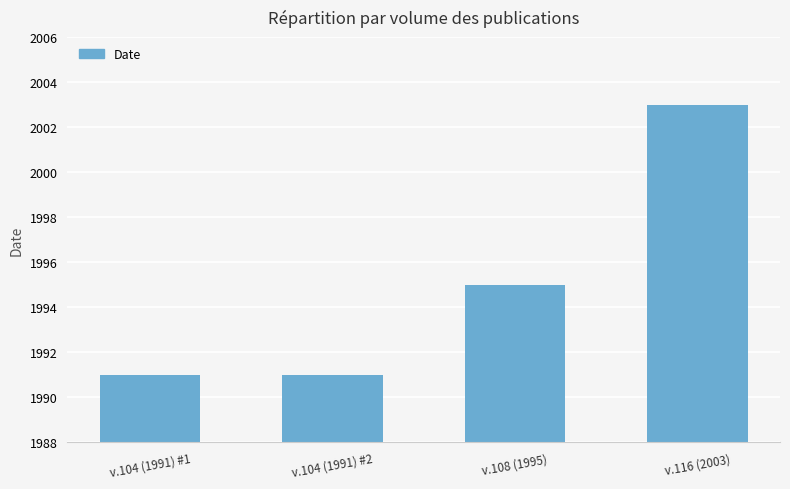

Reading left to right, extract all data points from this chart.

1991	1991	1995	2003